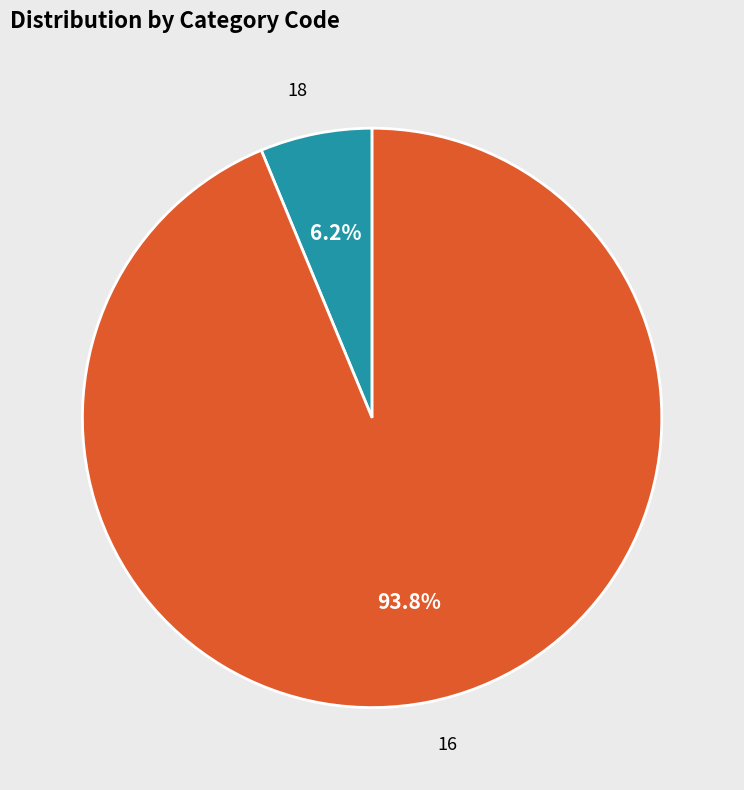

What percentage is the 16 slice, to the nearest percent?

94%